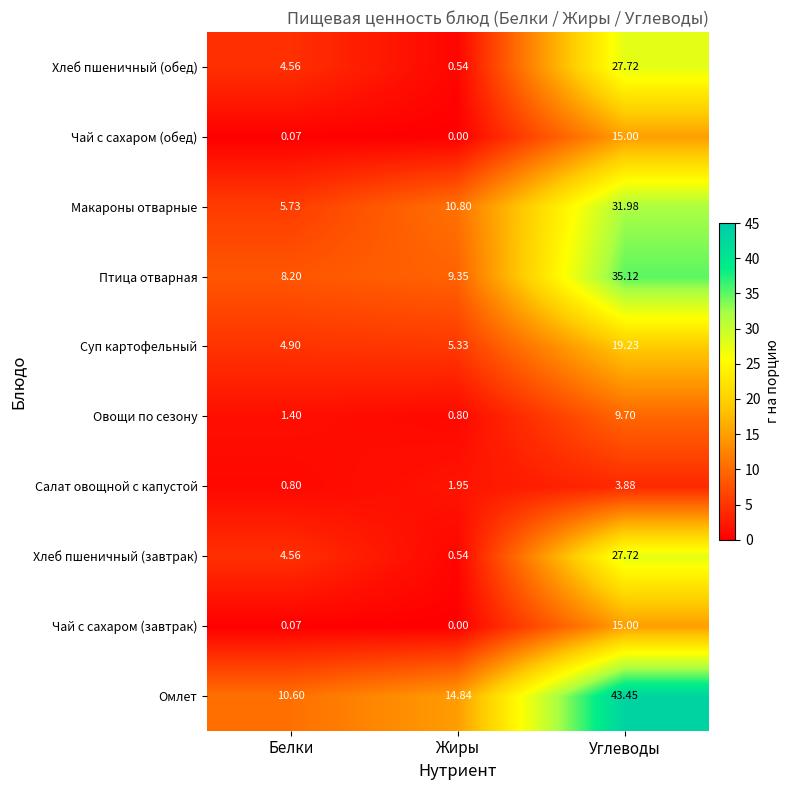

Count the number of data series in this chart.

10